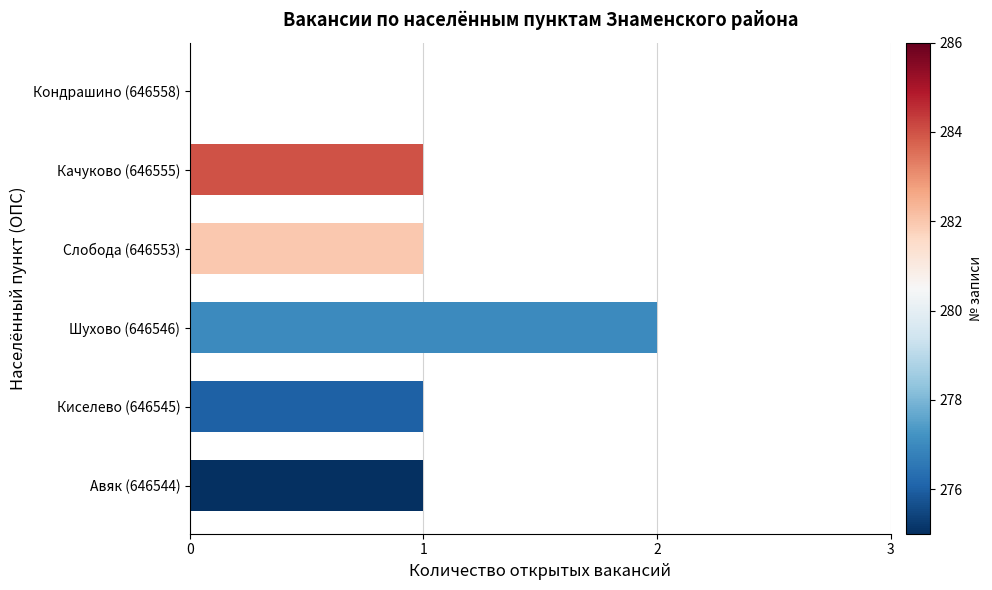

What is the sum of the values at Шухово (646546) and Киселево (646545)?

3